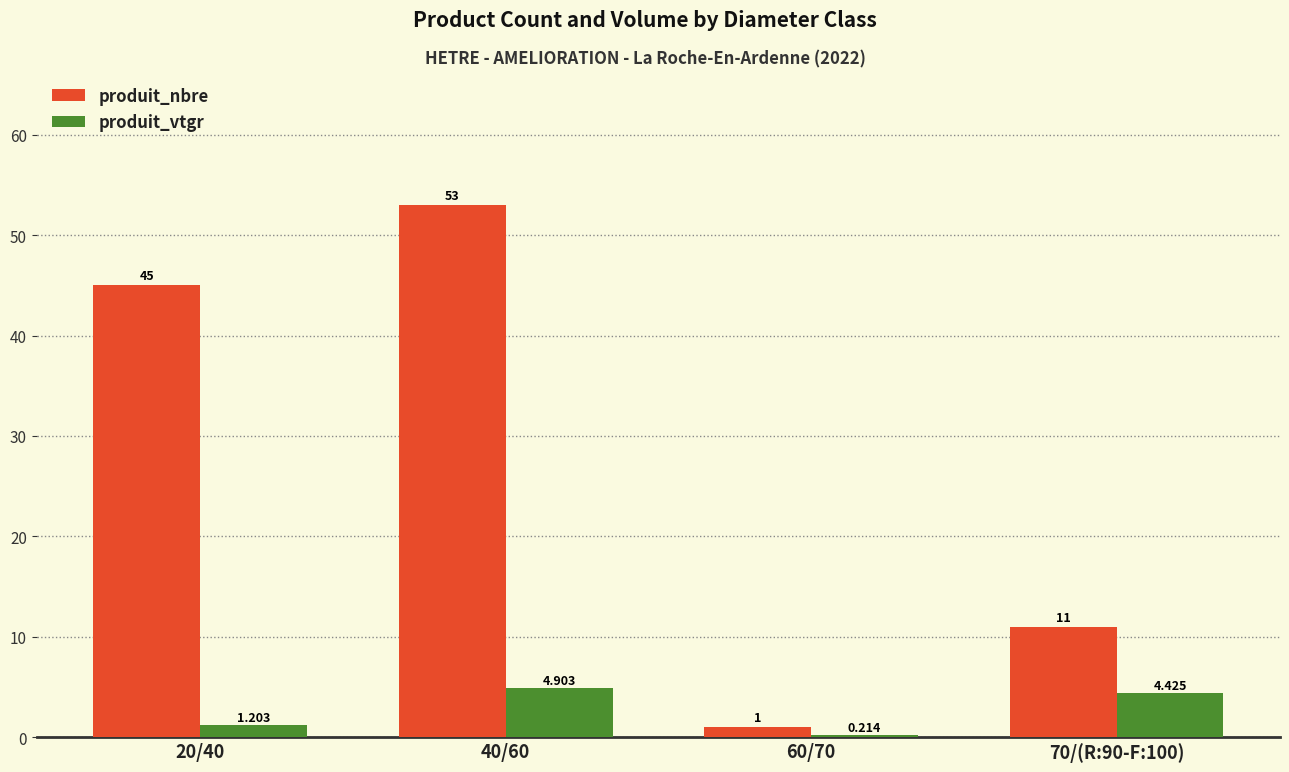

Does the chart contain any negative values?

No